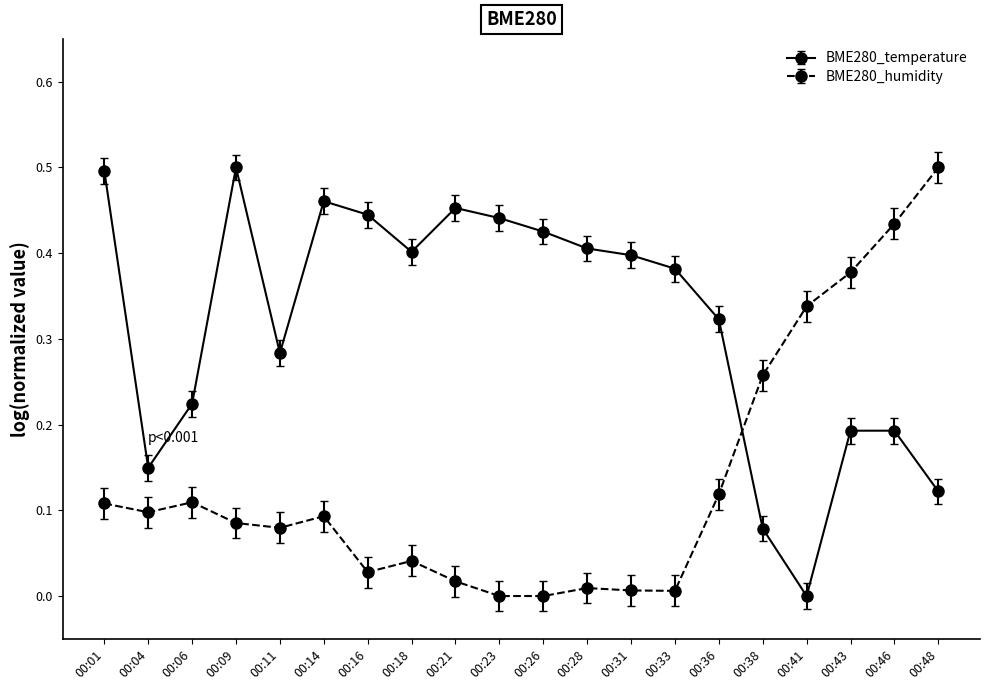

Which series has the largest total across all categories?

BME280_temperature